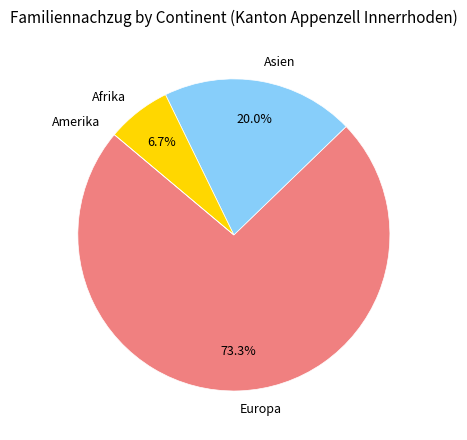

True or false: Asien accounts for 20% of the total.

True